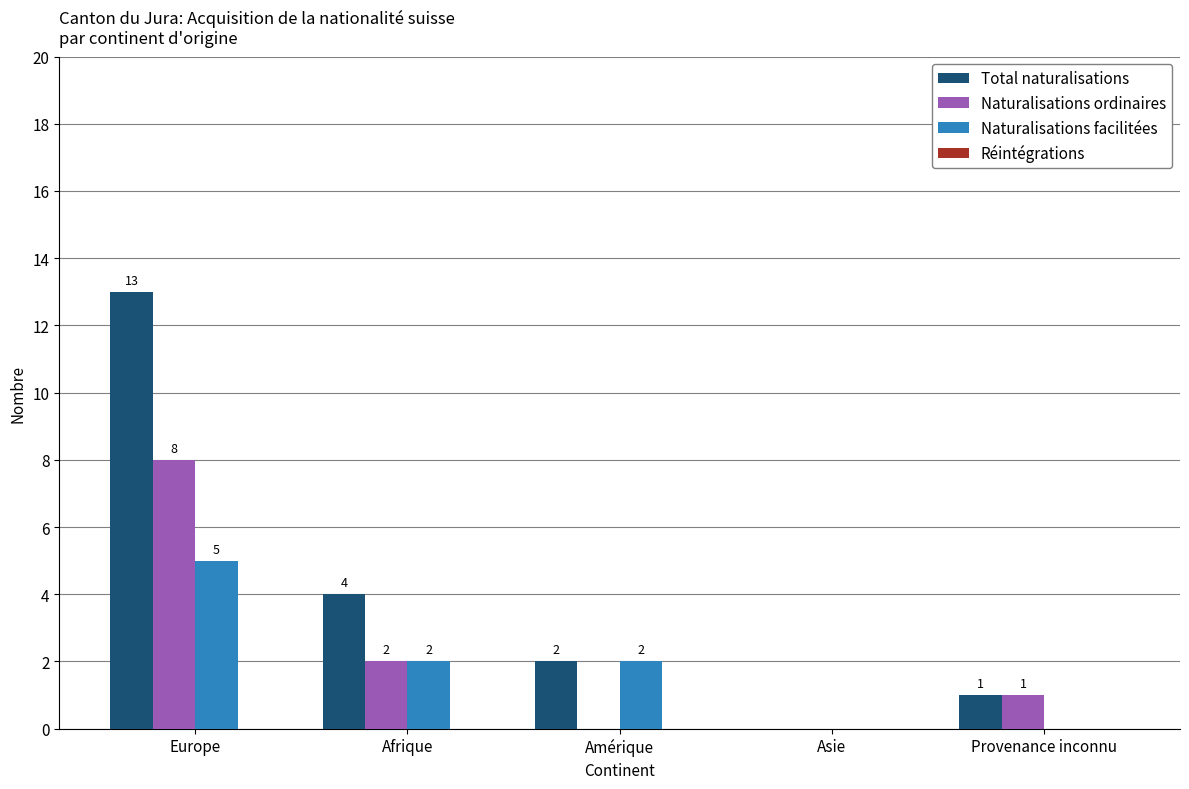

What is the spread (max minus min) of values at Amérique?

2